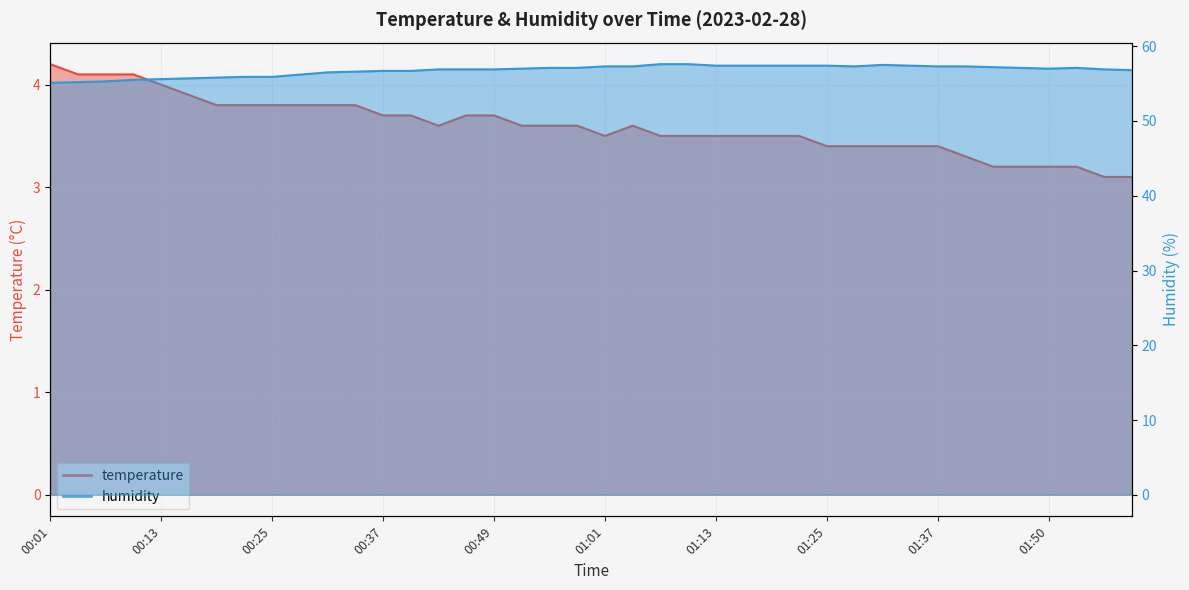

In temperature, how many points are lower than both neighbors (excluding endpoints)?

2